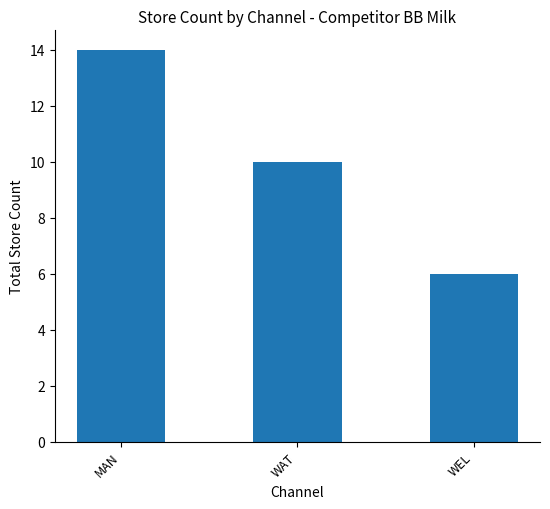

At which label is the value closest to 10?

WAT